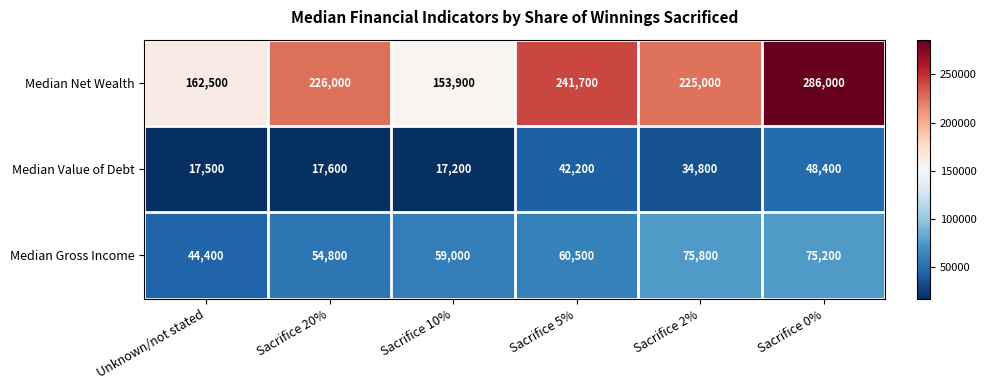

Between Sacrifice 2% and Sacrifice 0%, which series saw the biggest shift?

Median Net Wealth